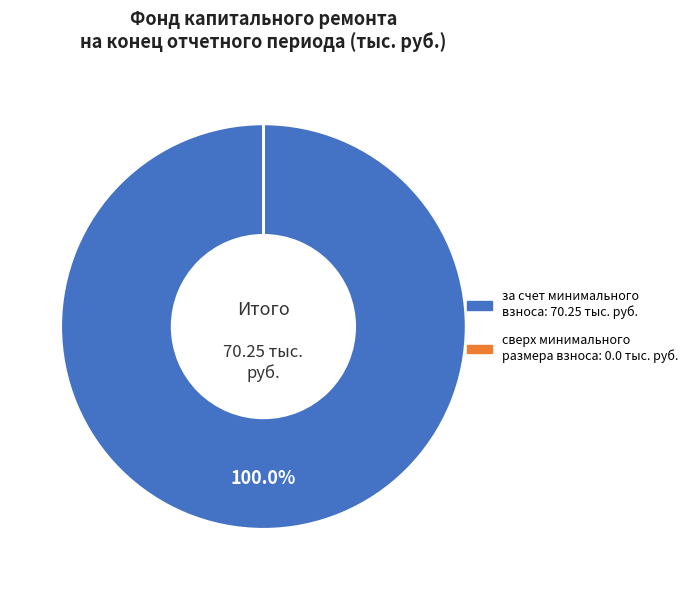

Does за счет минимального взноса represent more than half of the total?

Yes